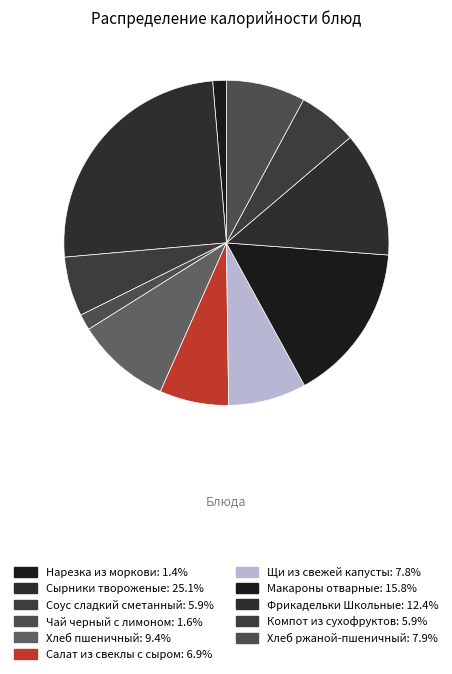

To the nearest percent, what is the average slice percentage?

9%